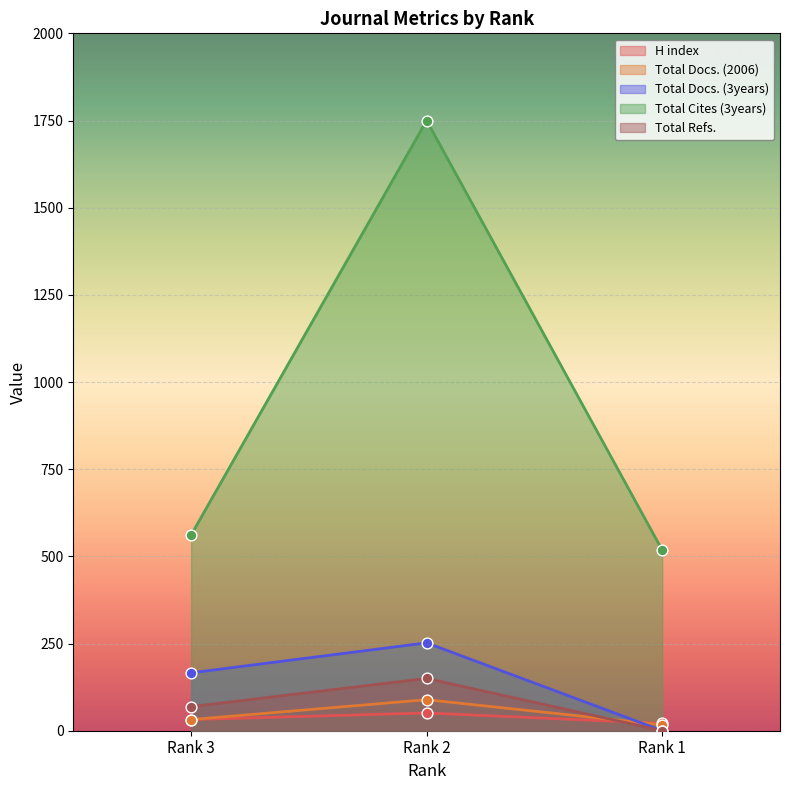

At how many categories does at least one series exceed 962?

1